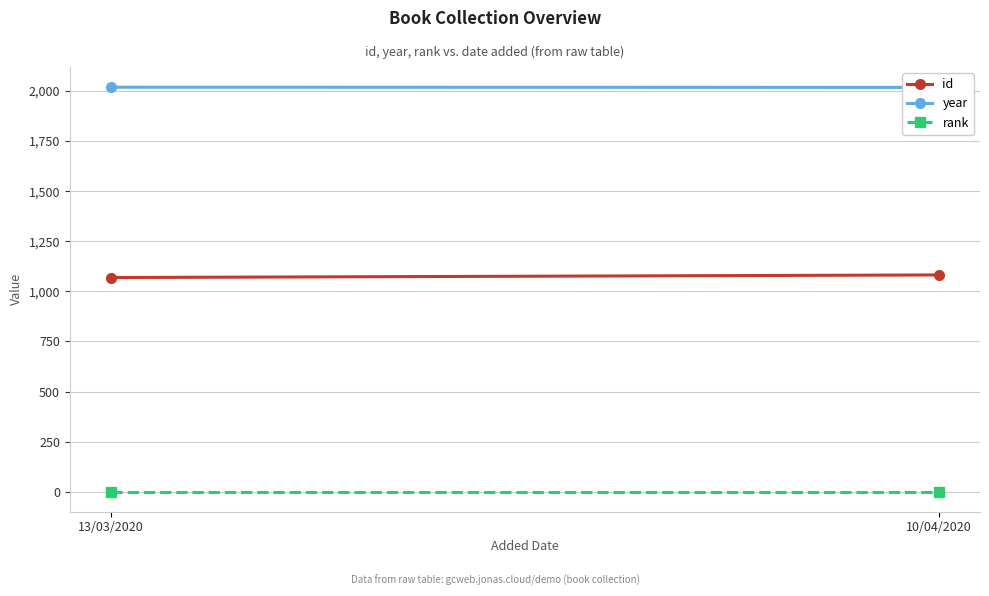

Which series has the widest spread of values?

id